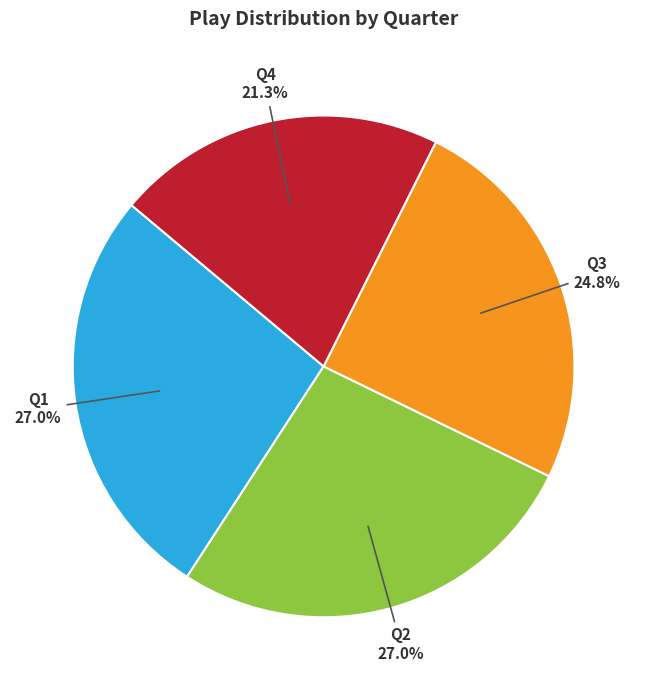

What is the ratio of the value at Q3 to the value at Q2?

0.9